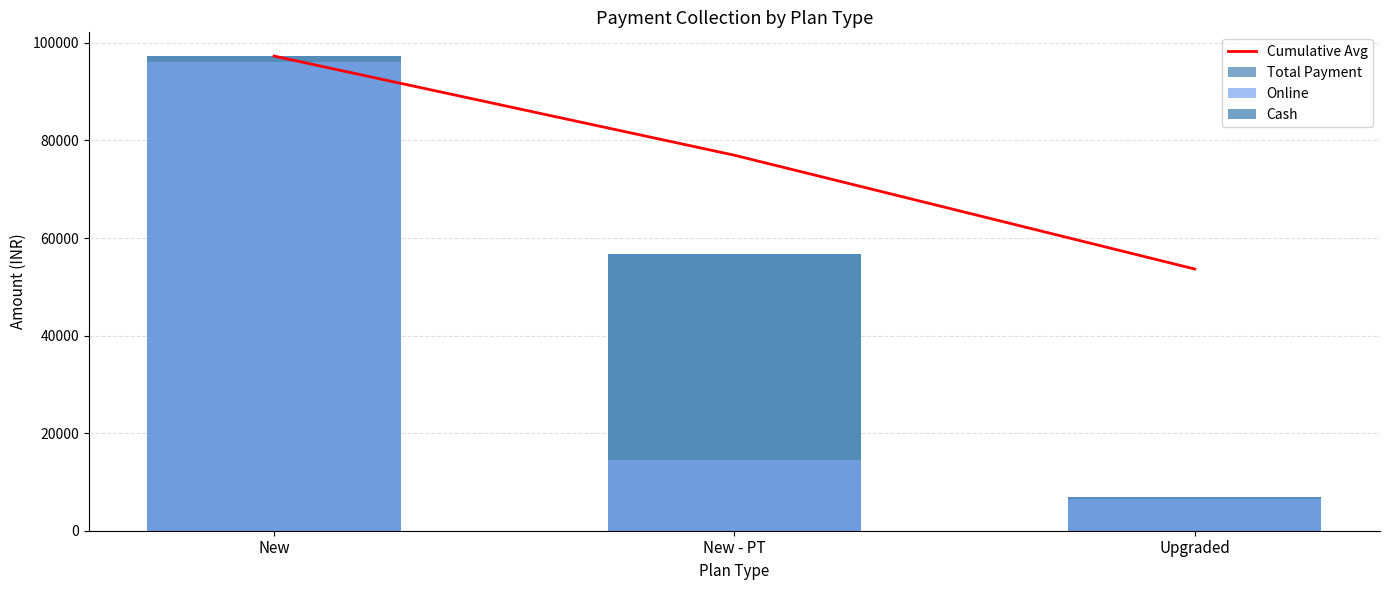

Which label corresponds to the largest value in the chart?

New